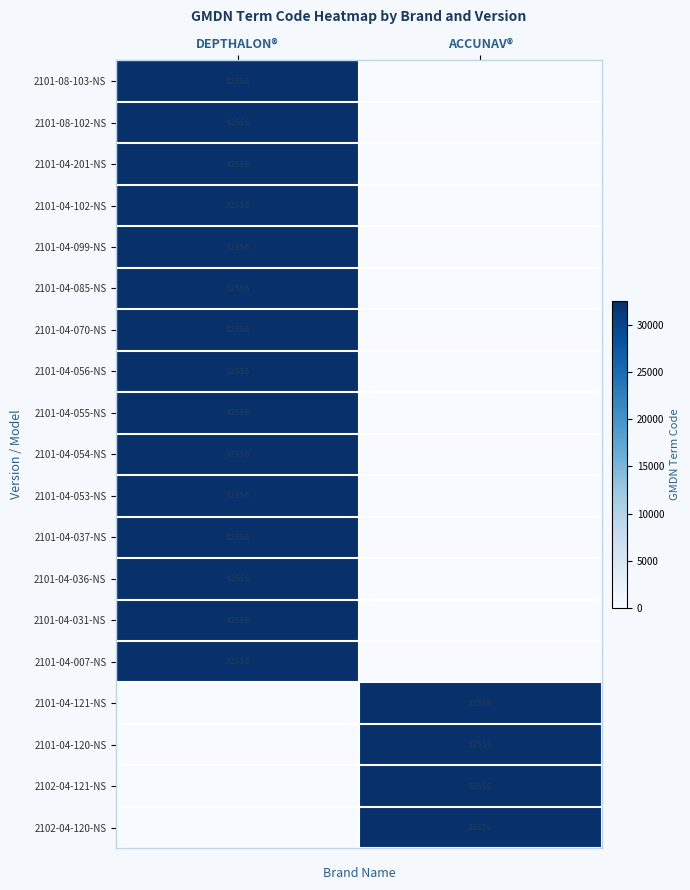

The value of 2101-04-099-NS at DEPTHALON® is 52984. True or false?

False